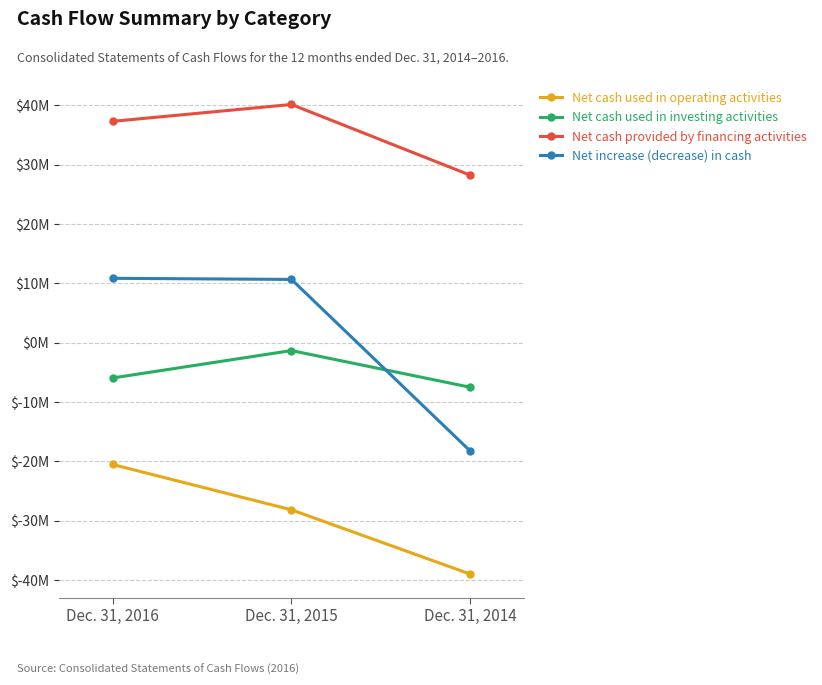

What are all the series names shown in the legend?

Net cash used in operating activities, Net cash used in investing activities, Net cash provided by financing activities, Net increase (decrease) in cash